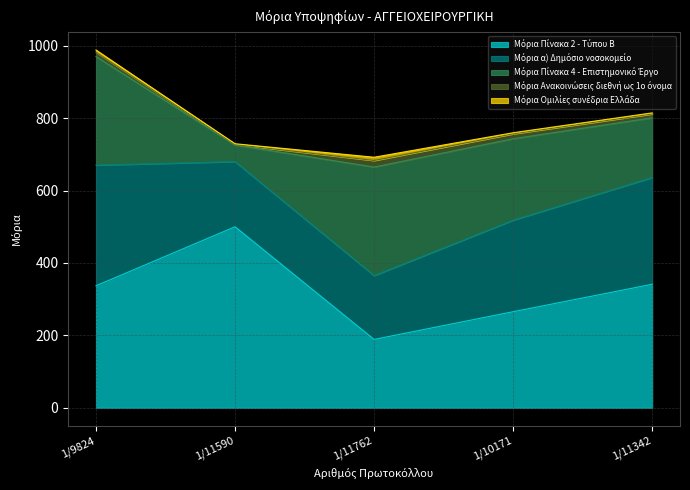

Which series has the largest total across all categories?

Μόρια Πίνακα 2 - Τύπου Β